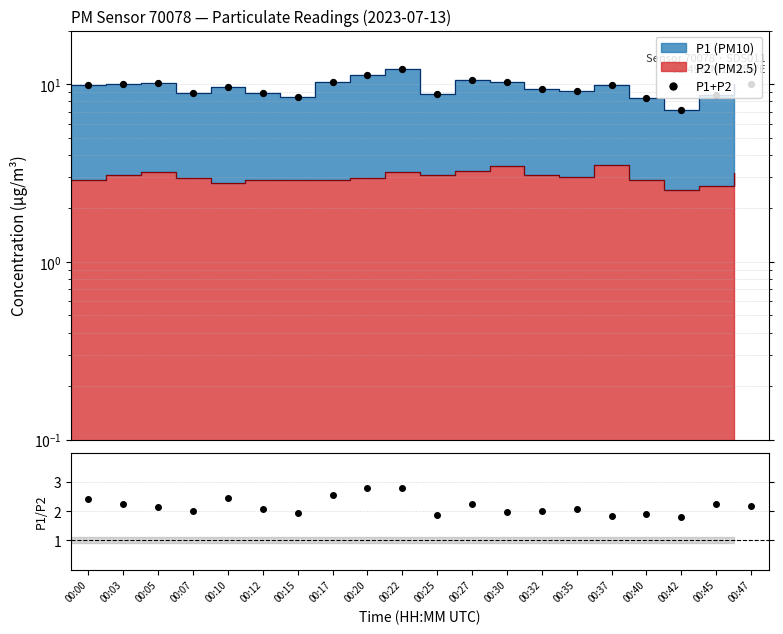

At how many categories does at least one series exceed 11?

2